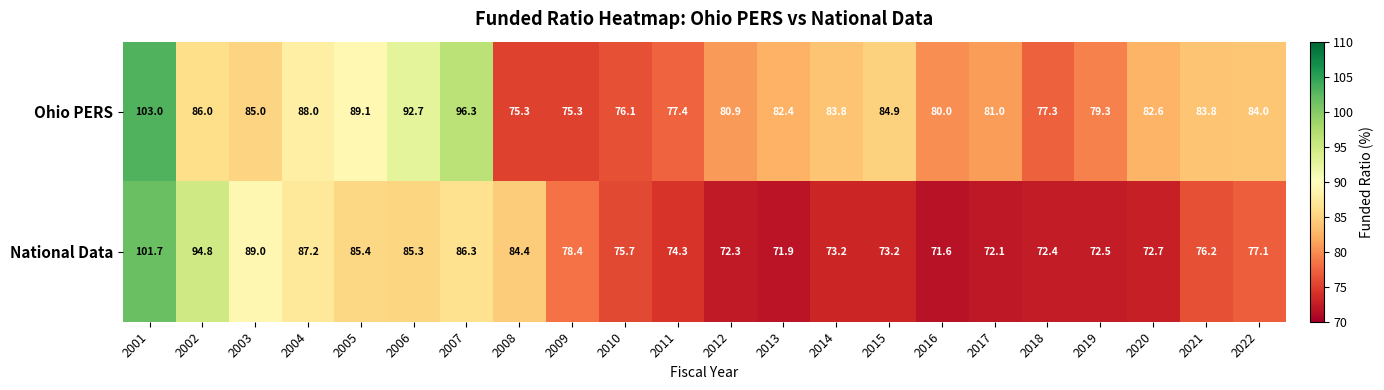

What is the approximate value of Ohio PERS at 2015?

84.9